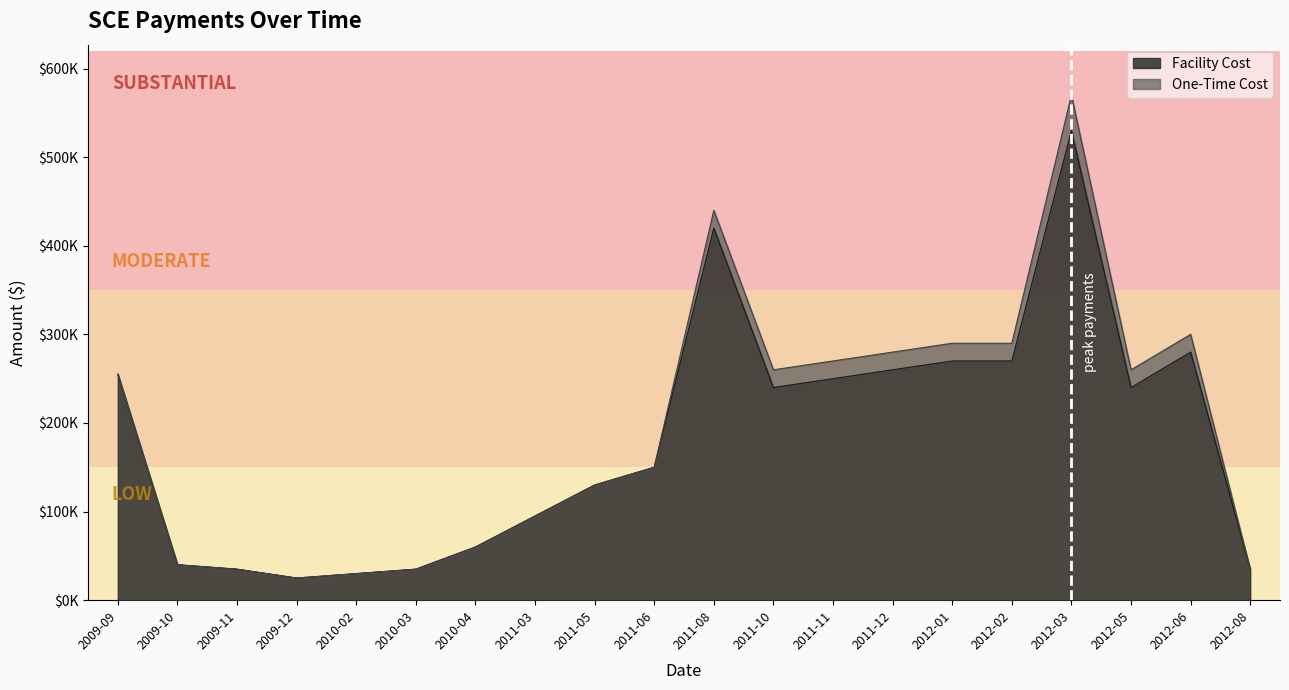

Reading left to right, list all the values displayed in this chart.

Facility Cost: 2009-09=255000	2009-10=40000	2009-11=35000	2009-12=25000	2010-02=30000	2010-03=35000	2010-04=60000	2011-03=95000	2011-05=130000	2011-06=150000	2011-08=420000	2011-10=240000	2011-11=250000	2011-12=260000	2012-01=270000	2012-02=270000	2012-03=530000	2012-05=240000	2012-06=280000	2012-08=35000
Total: 2009-09=255000	2009-10=40000	2009-11=35000	2009-12=25000	2010-02=30000	2010-03=35000	2010-04=60000	2011-03=95000	2011-05=130000	2011-06=150000	2011-08=440000	2011-10=260000	2011-11=270000	2011-12=280000	2012-01=290000	2012-02=290000	2012-03=570000	2012-05=260000	2012-06=300000	2012-08=35000